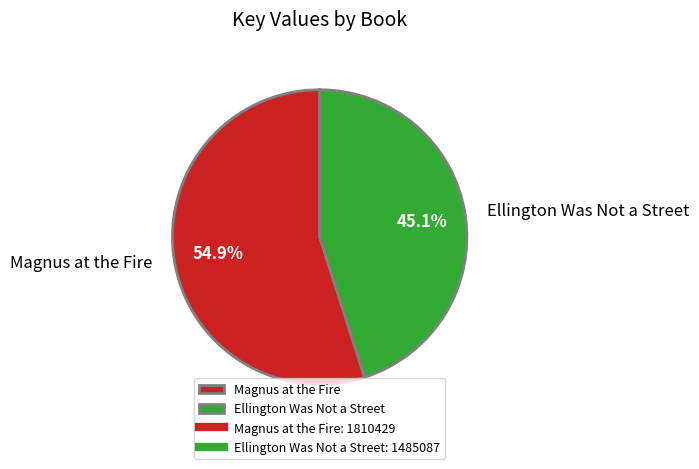

Which slice is the smallest?

Ellington Was Not a Street